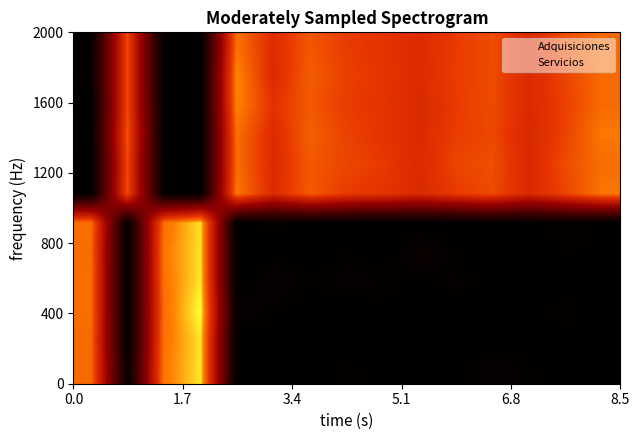

At how many categories does at least one series exceed 5?

15